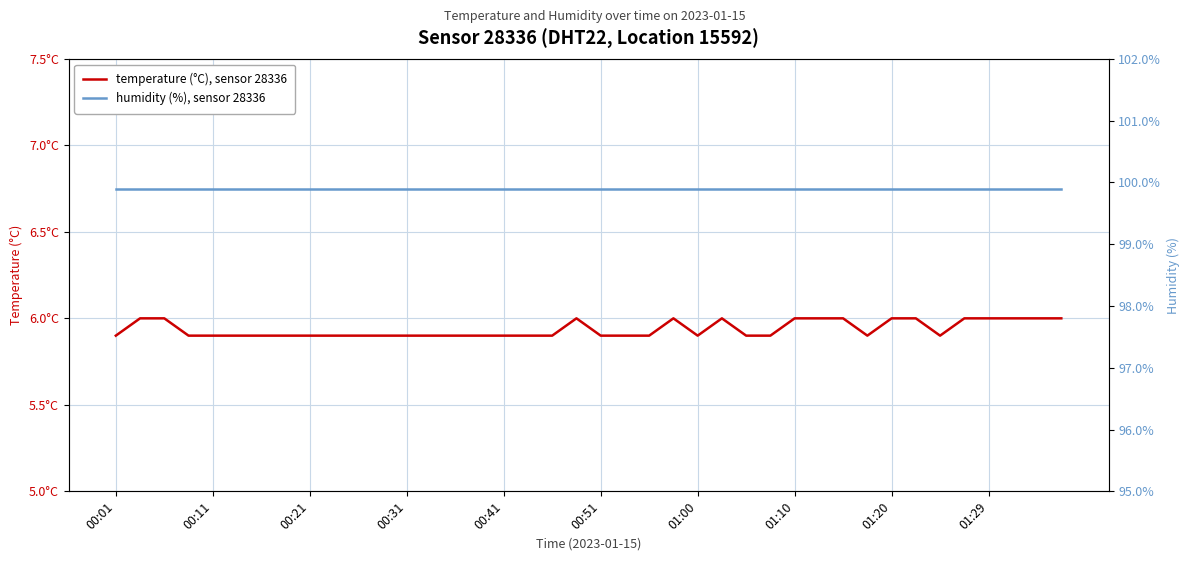

The humidity (%), sensor 28336 series shows 99.9 at 00:51. True or false?

True